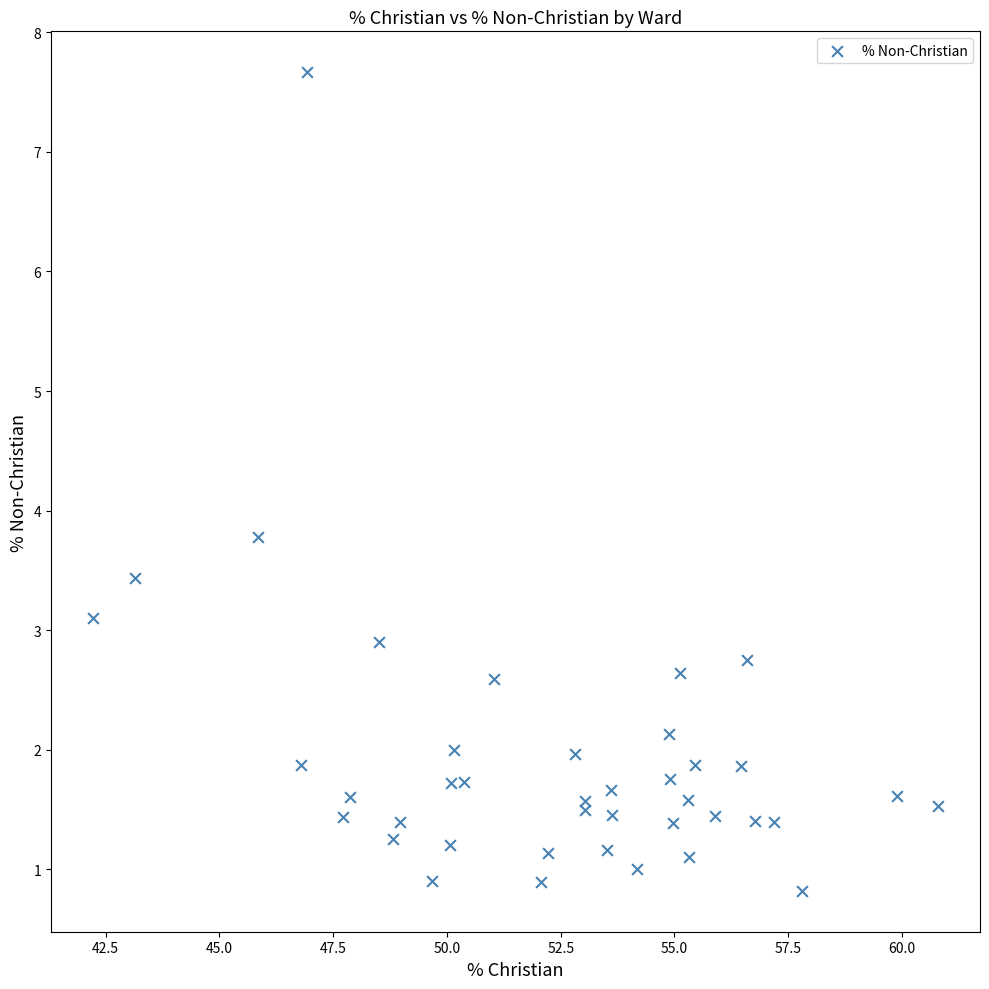

What Y value in the scatter plot is closest to 4?

3.8